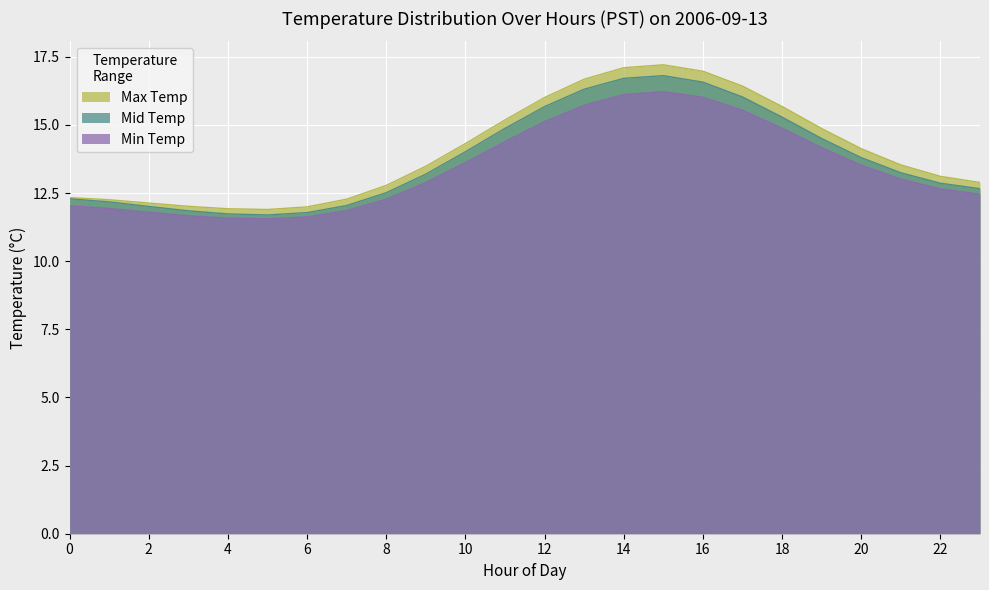

Where is the first local minimum for Min Temp?

5